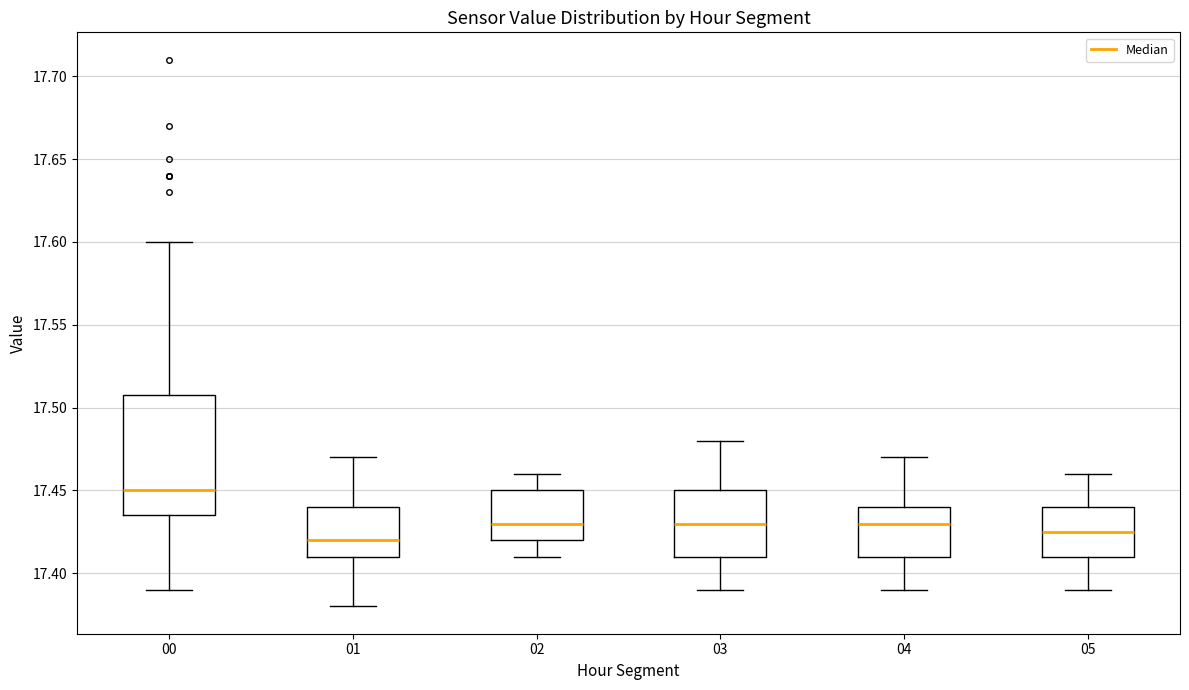

Reading left to right, read every box against the y-axis: the position of its median line, the range the box covers, and the ends of its whiskers. The values are not printed on the chart, so give them approximately, as read against the axis.

00: median 17.450, box 17.435 to 17.510, whiskers 17.390 to 17.600
01: median 17.420, box 17.410 to 17.440, whiskers 17.380 to 17.470
02: median 17.430, box 17.420 to 17.450, whiskers 17.410 to 17.460
03: median 17.430, box 17.410 to 17.450, whiskers 17.390 to 17.480
04: median 17.430, box 17.410 to 17.440, whiskers 17.390 to 17.470
05: median 17.425, box 17.410 to 17.440, whiskers 17.390 to 17.460